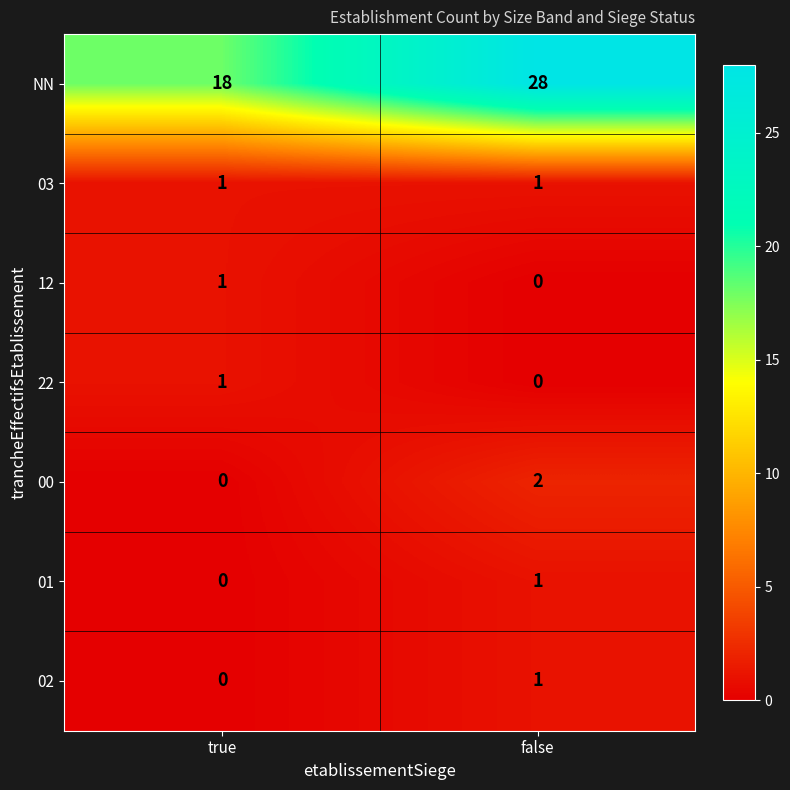

The value of 03 at true is 1. True or false?

True